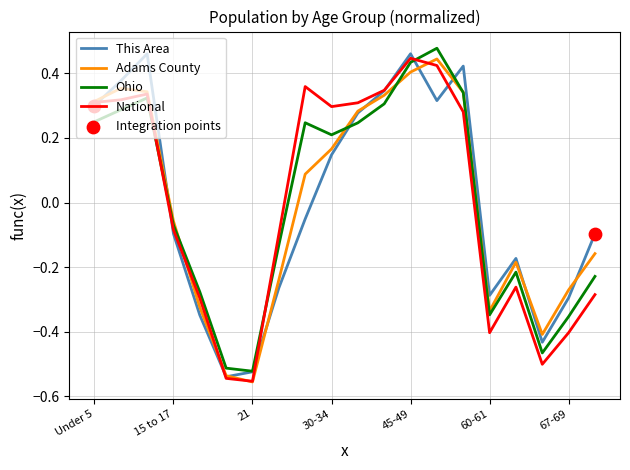

Which series ends up on top after the final intersection of Ohio and National?

Ohio